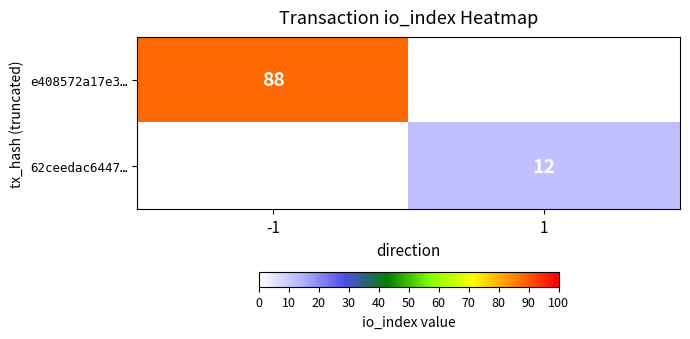

At how many categories does at least one series exceed 17?

1